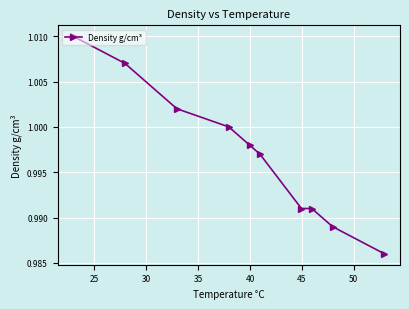

How many lines are shown in the chart?

1